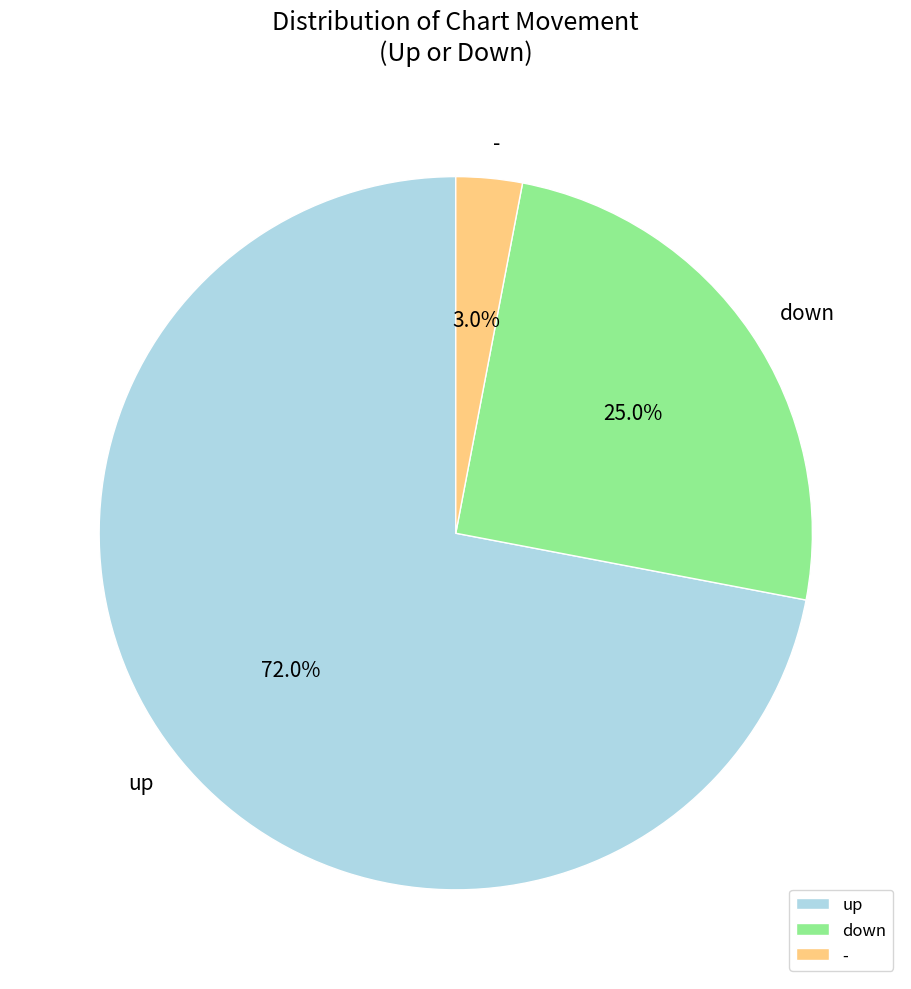

What is the ratio of the value at - to the value at down?

0.1